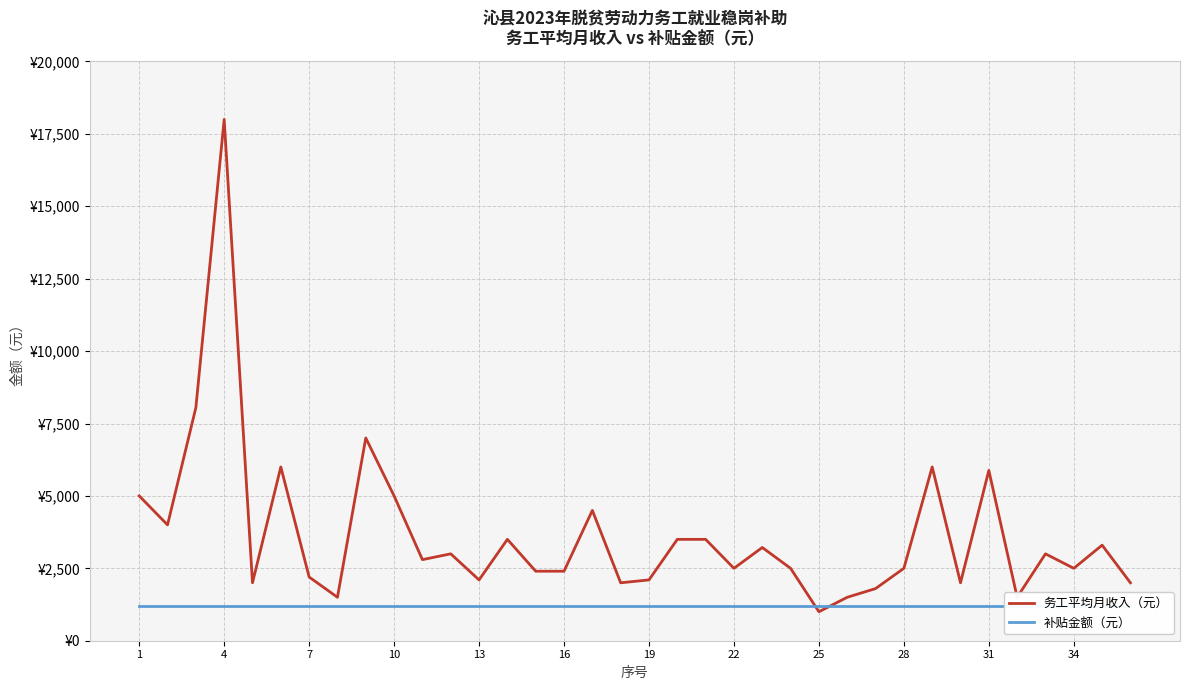

In 务工平均月收入（元）, how many points are lower than both neighbors (excluding endpoints)?

11